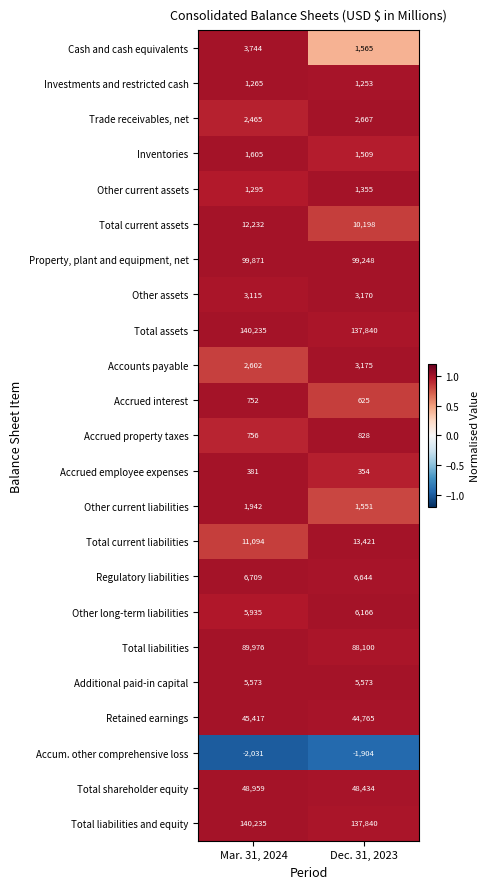

Is the value of Cash and cash equivalents at Dec. 31, 2023 greater than the value of Total assets at Dec. 31, 2023?

No